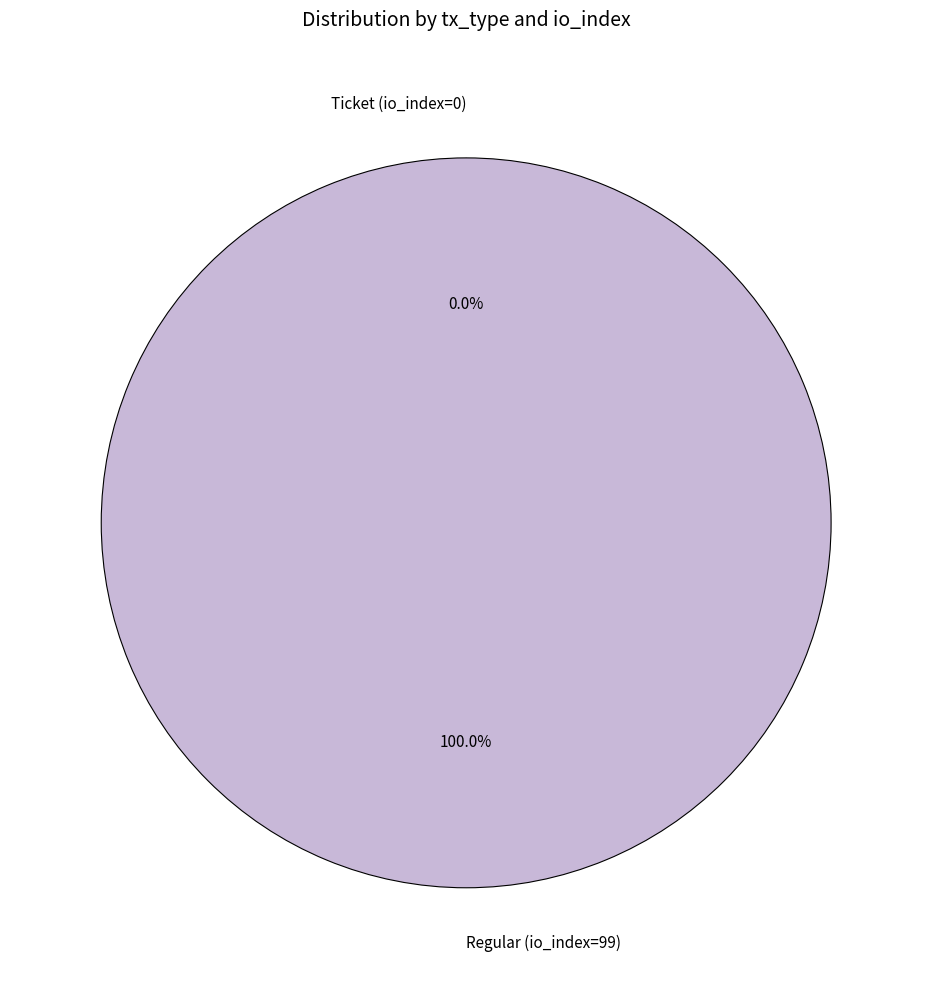

Is it true that Ticket (io_index=0) is 0% of the pie?

True